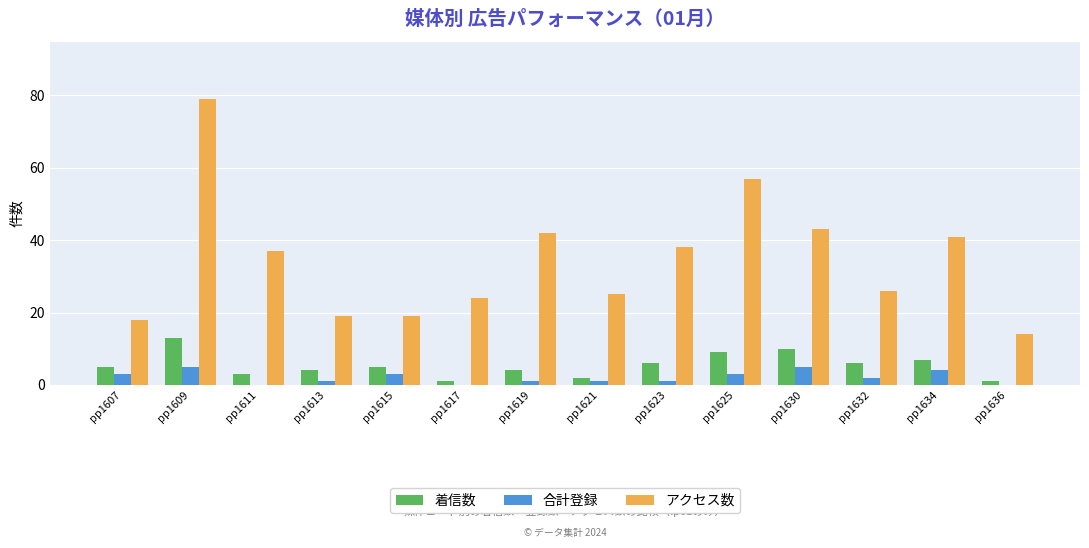

What is the greatest value displayed?

79